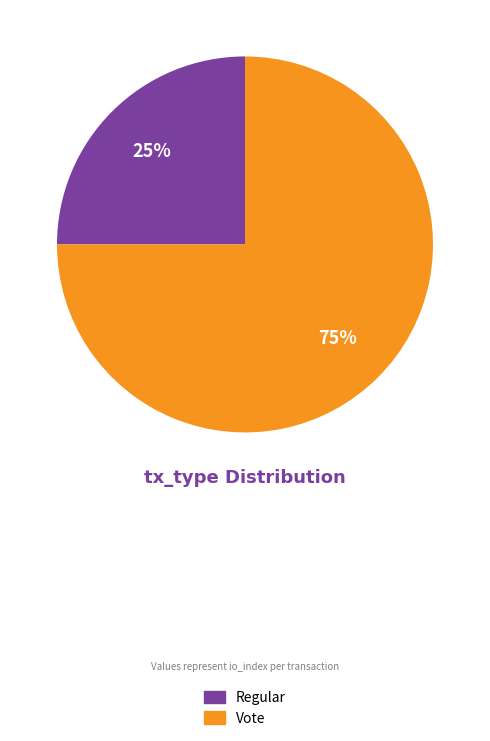

To the nearest percent, what is the average slice percentage?

50%